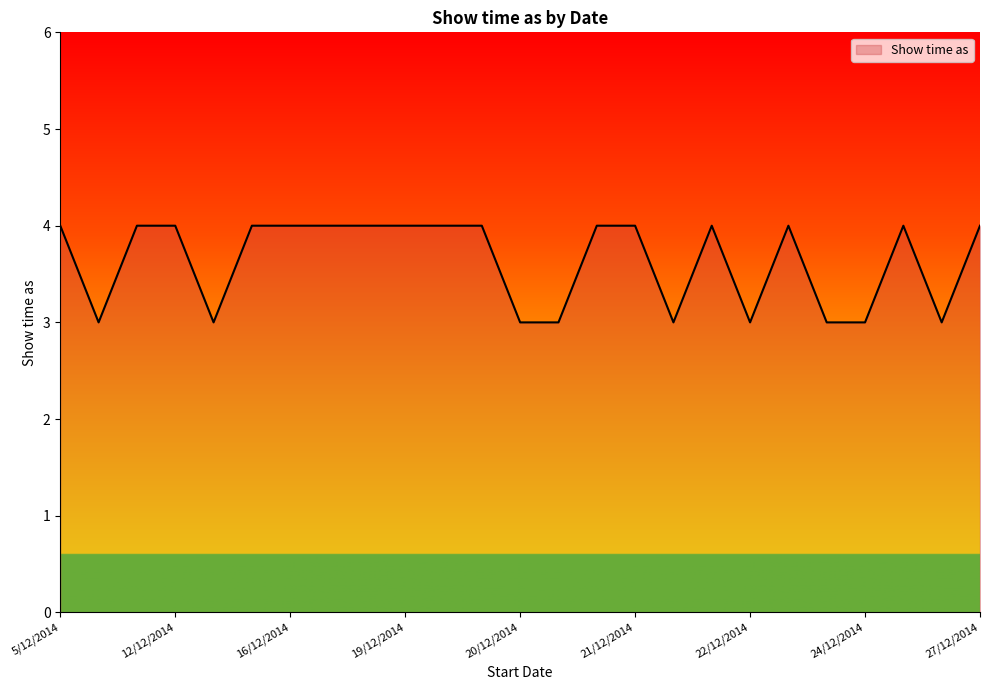

Reading right to left, extract all data points from this chart.

4	3	4	3	3	4	3	4	3	4	4	3	3	4	4	4	4	4	4	4	3	4	4	3	4